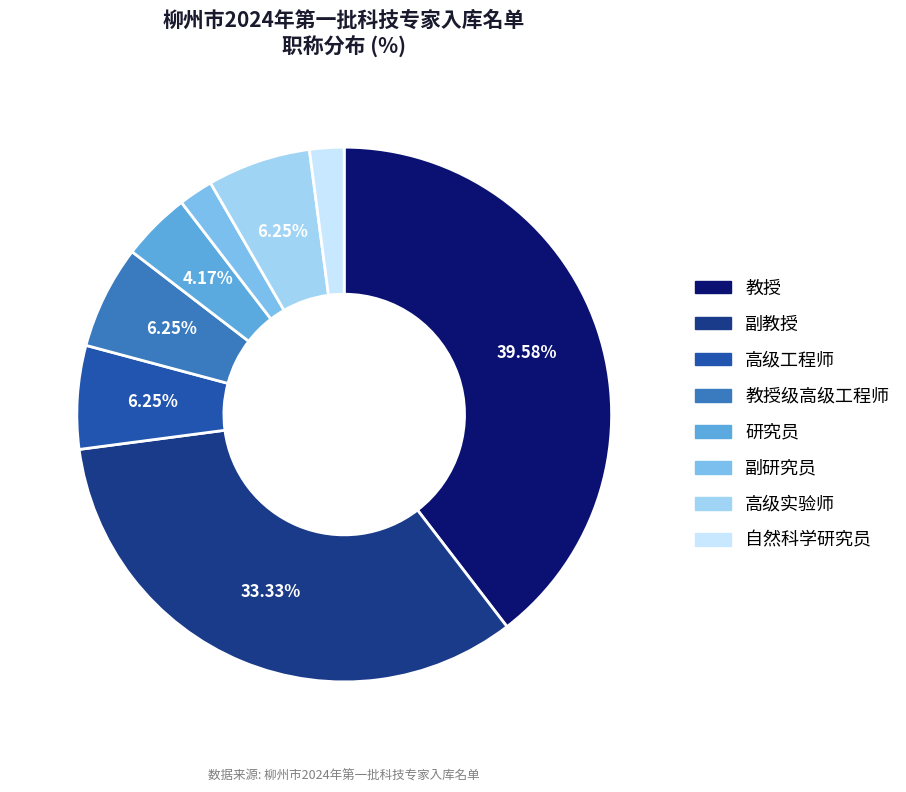

Does any single category account for the majority?

No